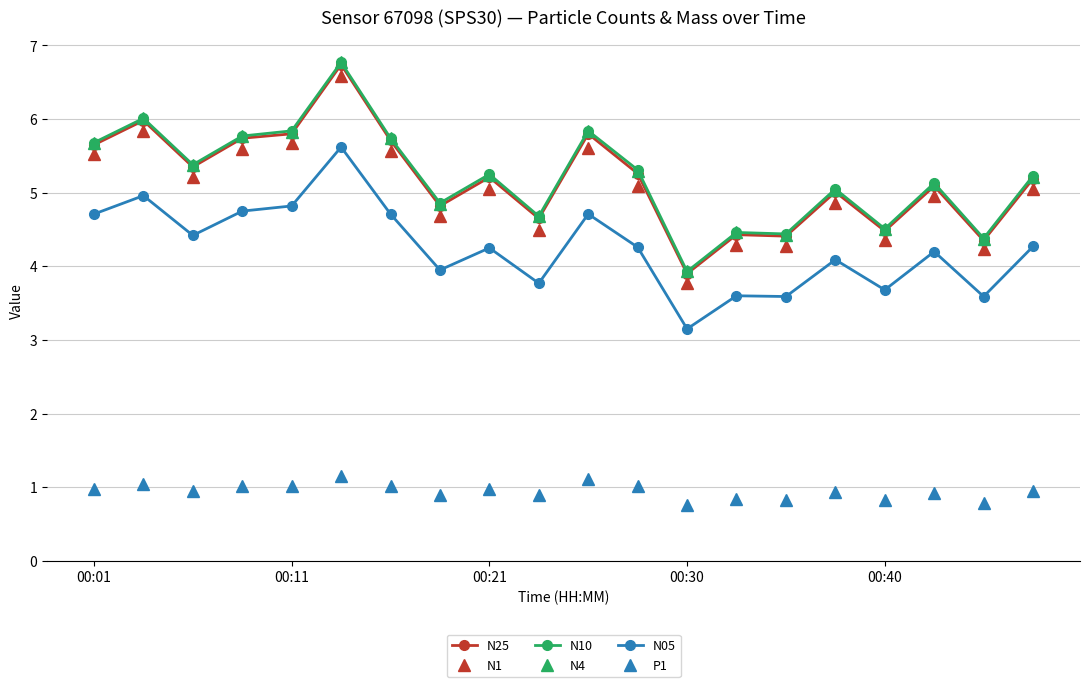

Does the chart display data point markers on the line(s)?

Yes